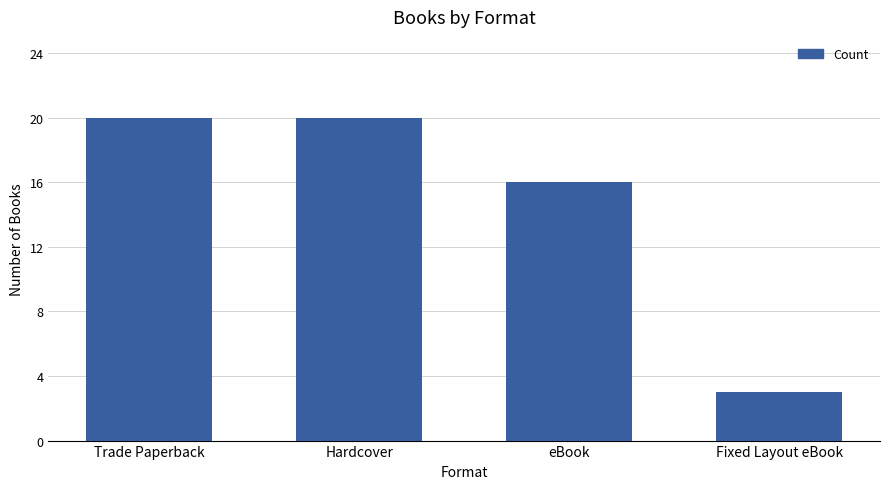

How many values are between 16 and 20?

3